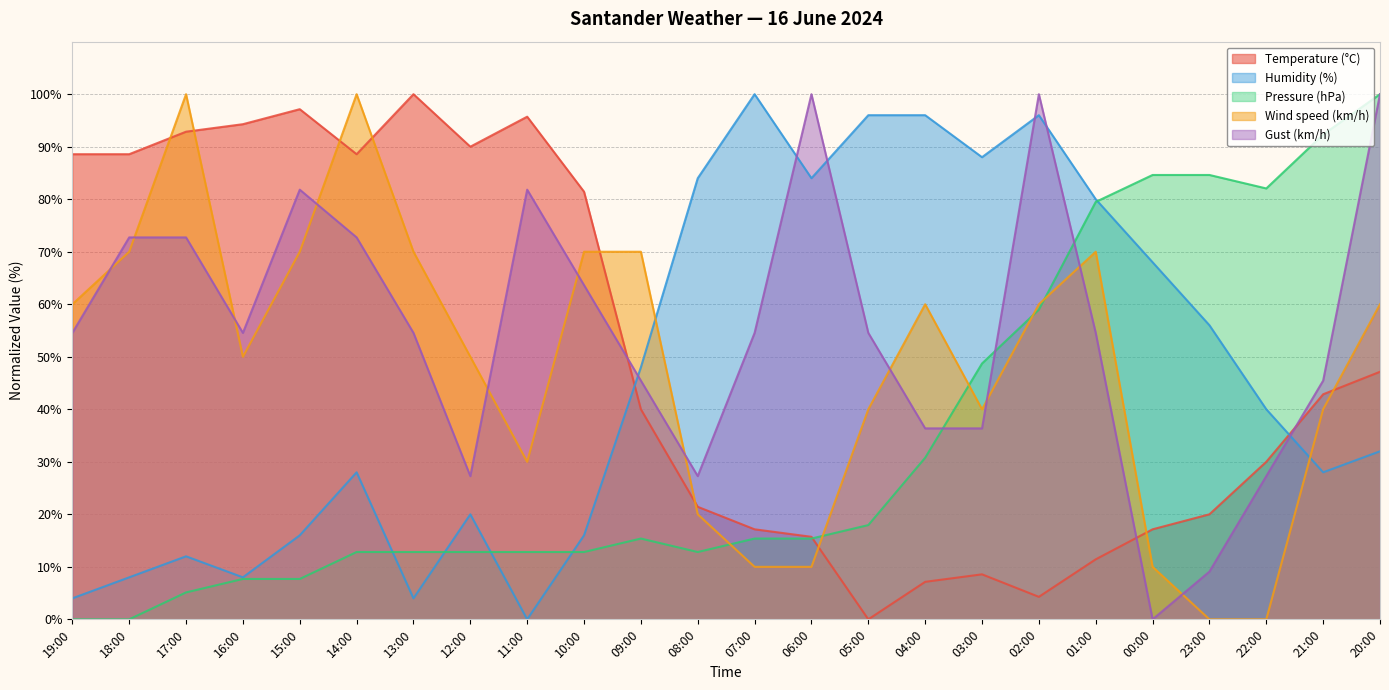

Where does the Humidity (%) series first go above 40?

09:00